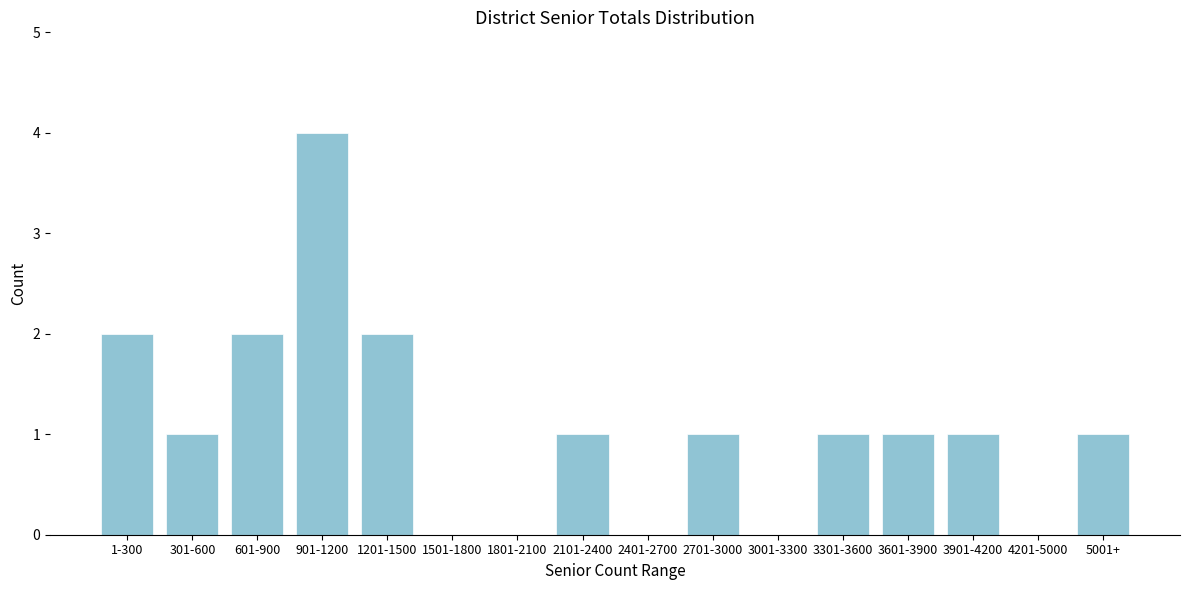

Reading left to right, transcribe all the data shown in this chart.

1-300=2	301-600=1	601-900=2	901-1200=4	1201-1500=2	1501-1800=0	1801-2100=0	2101-2400=1	2401-2700=0	2701-3000=1	3001-3300=0	3301-3600=1	3601-3900=1	3901-4200=1	4201-5000=0	5001+=1